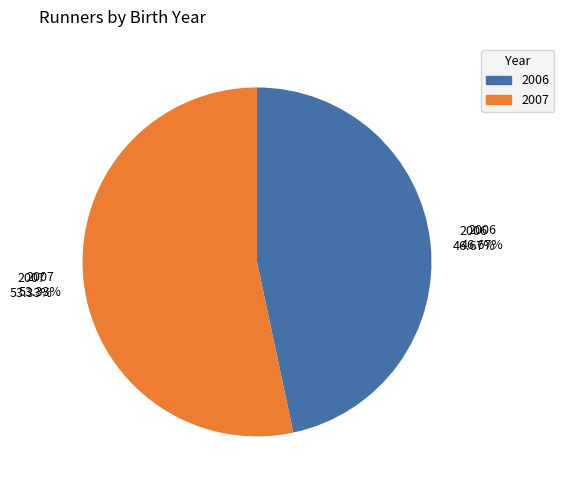

Which slice is the largest?

2007